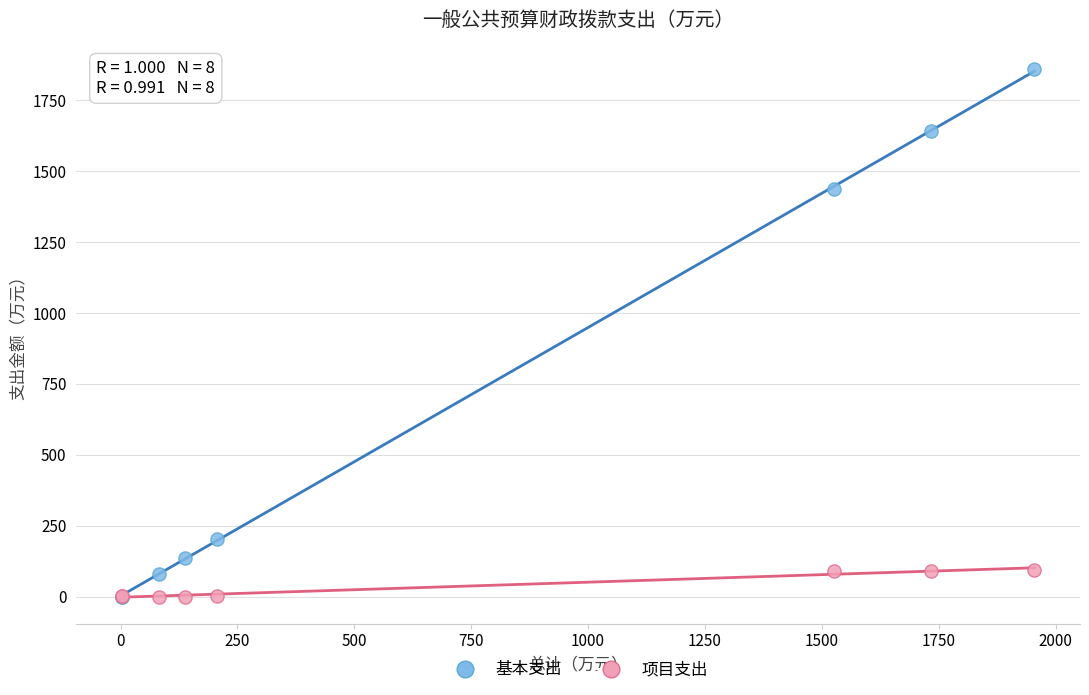

Across all series, what Y value is closest to 930?

1437.7